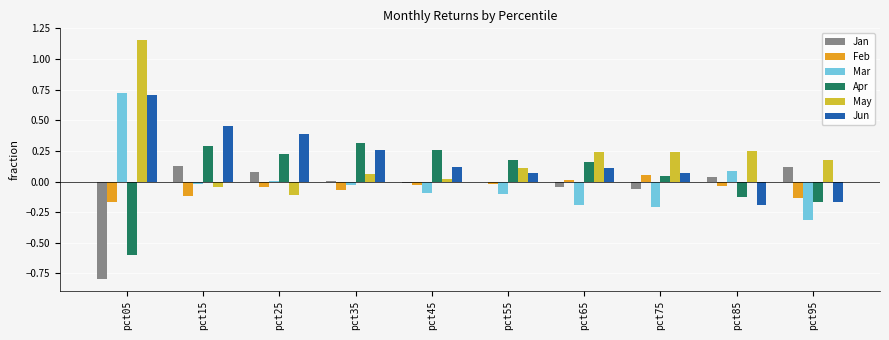

How many groups of bars are there?

10